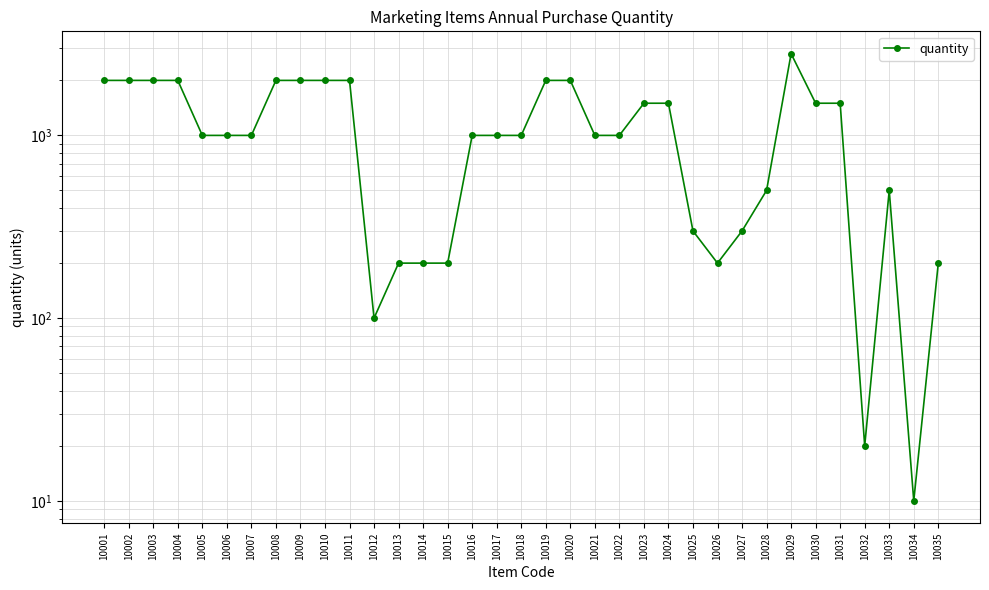

Is it true that the value at 10021 is 1630?

False